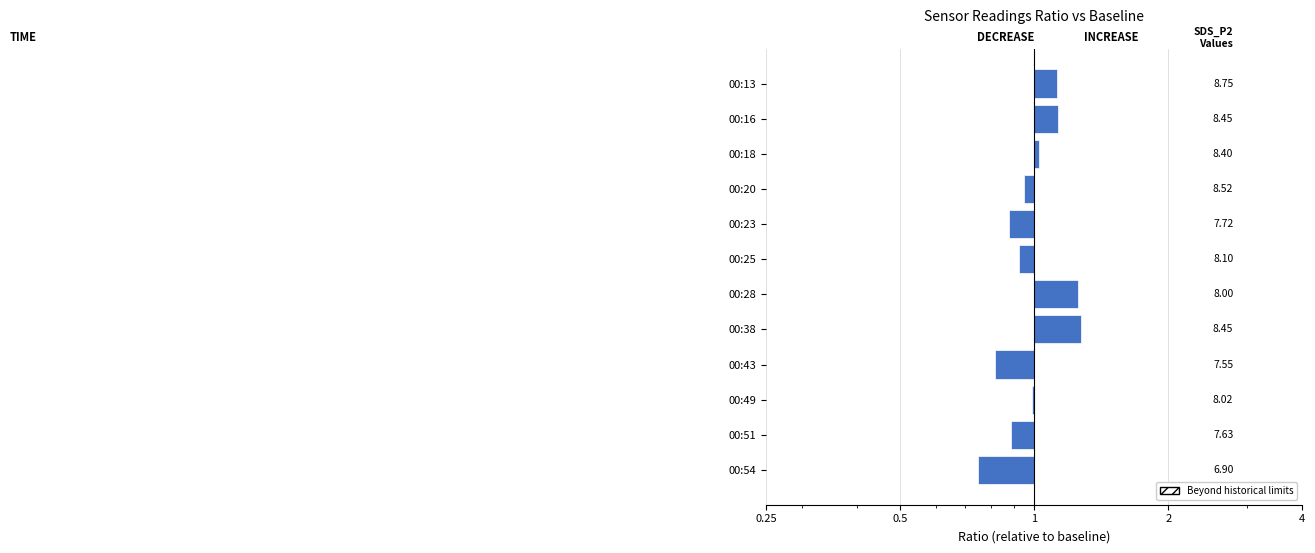

Is it true that the value at 00:49 is -0.0?

True